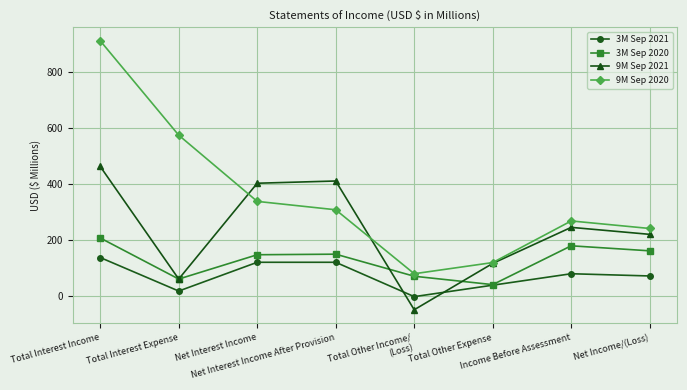

Count the number of data series in this chart.

4